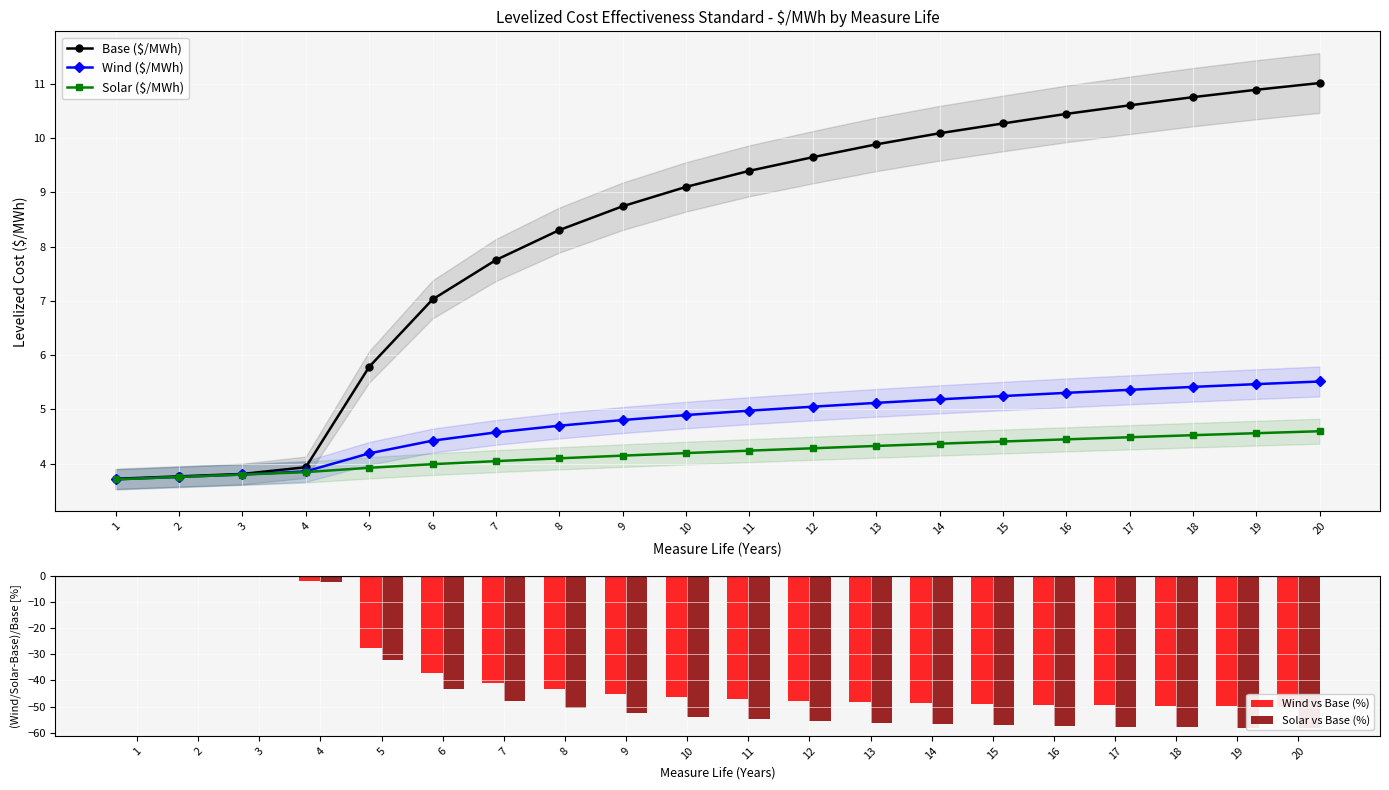

What is the value of the Wind ($/MWh) bar at the 14th from the left?

5.2